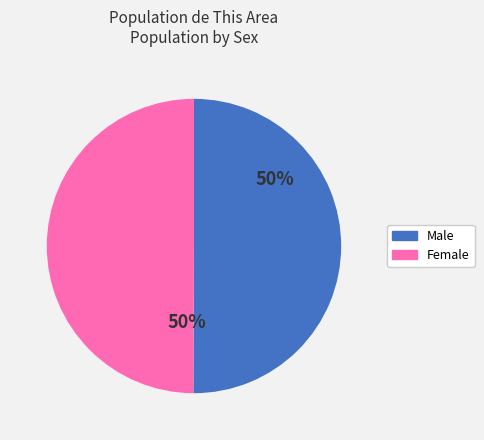

Do Female and Male together represent more than half of the pie?

Yes